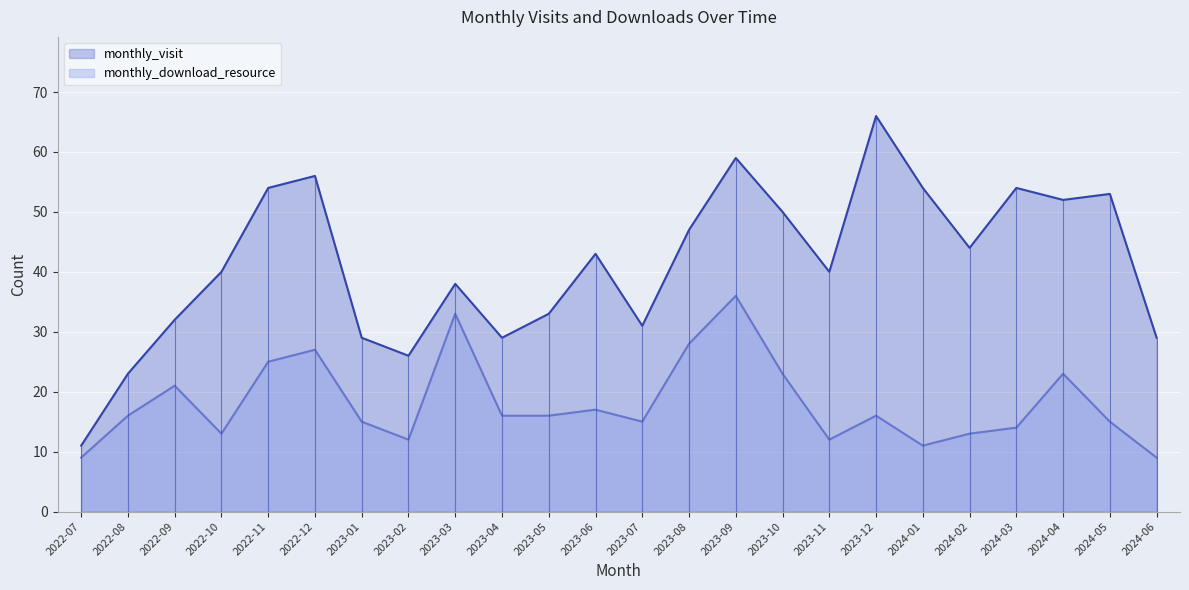

Reading left to right, transcribe all the data shown in this chart.

monthly_visit: 2022-07=11	2022-08=23	2022-09=32	2022-10=40	2022-11=54	2022-12=56	2023-01=29	2023-02=26	2023-03=38	2023-04=29	2023-05=33	2023-06=43	2023-07=31	2023-08=47	2023-09=59	2023-10=50	2023-11=40	2023-12=66	2024-01=54	2024-02=44	2024-03=54	2024-04=52	2024-05=53	2024-06=29
monthly_download_resource: 2022-07=9	2022-08=16	2022-09=21	2022-10=13	2022-11=25	2022-12=27	2023-01=15	2023-02=12	2023-03=33	2023-04=16	2023-05=16	2023-06=17	2023-07=15	2023-08=28	2023-09=36	2023-10=23	2023-11=12	2023-12=16	2024-01=11	2024-02=13	2024-03=14	2024-04=23	2024-05=15	2024-06=9